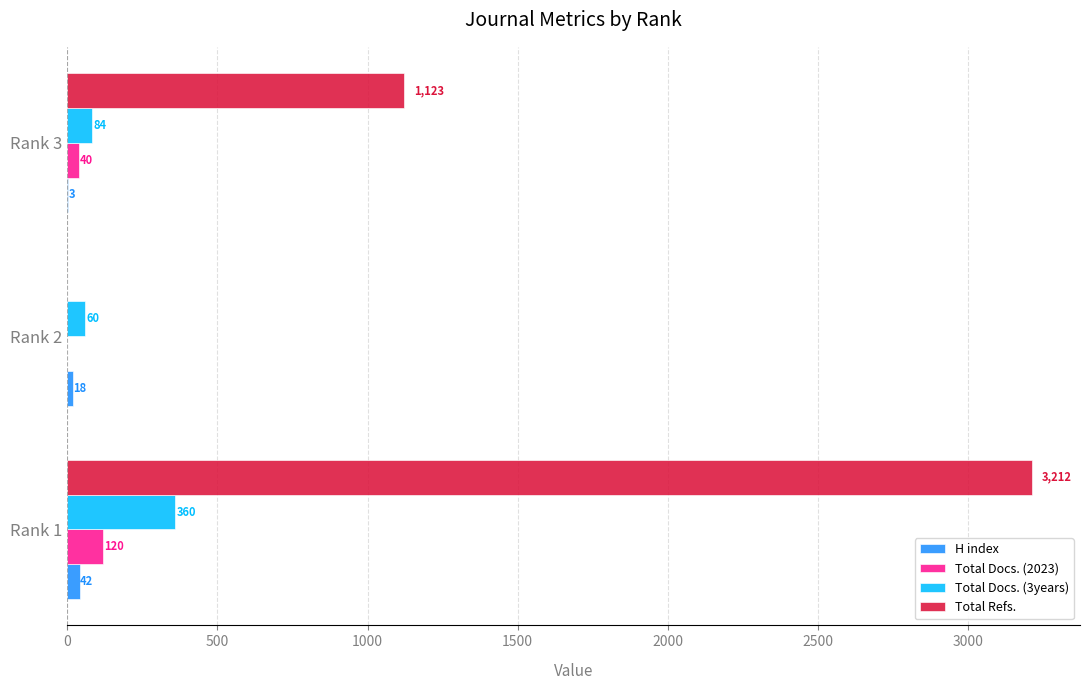

Between Rank 1 and Rank 3, which series saw the biggest shift?

Total Refs.